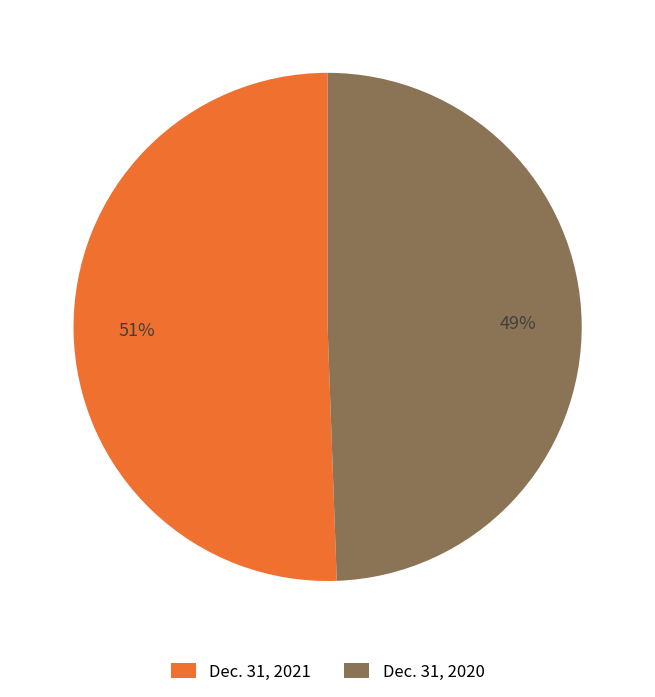

To the nearest percent, what is the combined percentage of Dec. 31, 2020 and Dec. 31, 2021?

100%